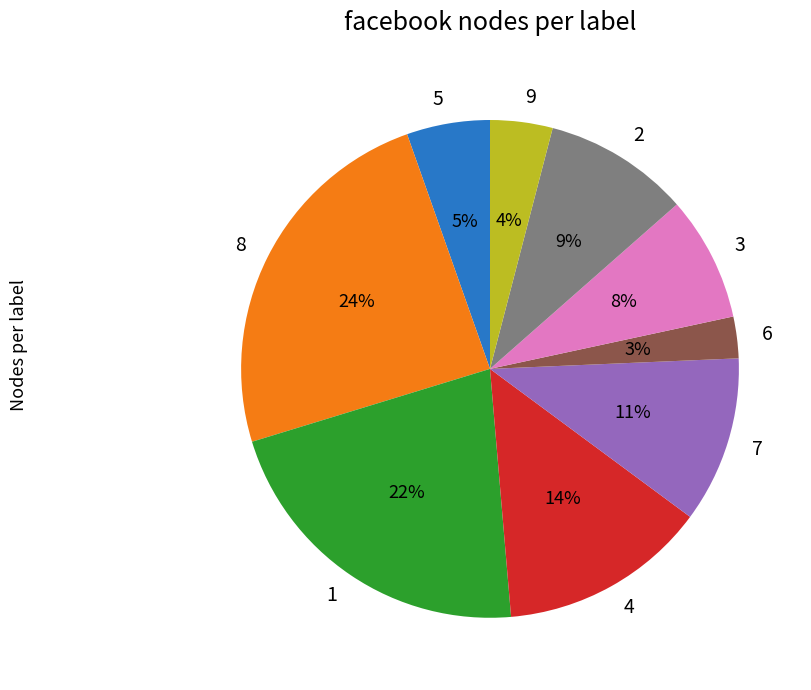

Rank the categories by value from lowest to highest.

6, 9, 5, 3, 2, 7, 4, 1, 8